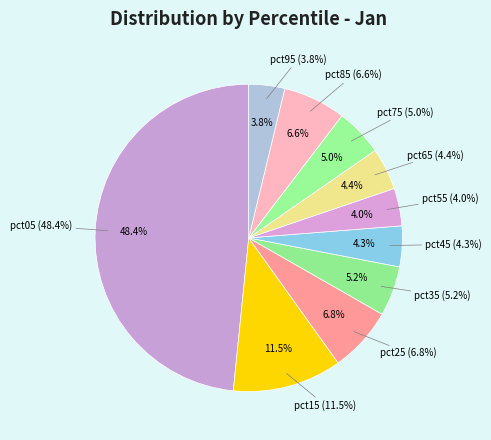

What is the largest slice in the pie chart?

pct05